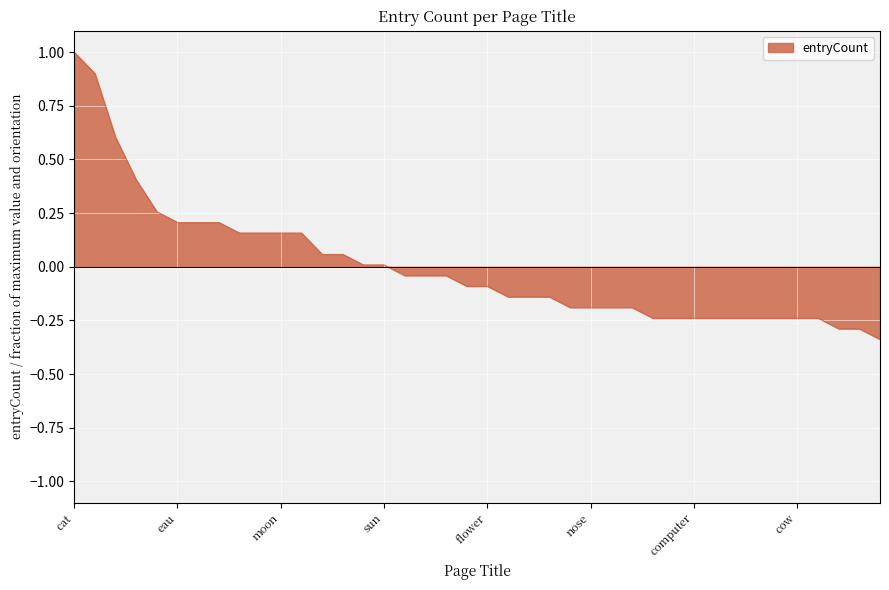

What is the greatest value displayed?

1.0